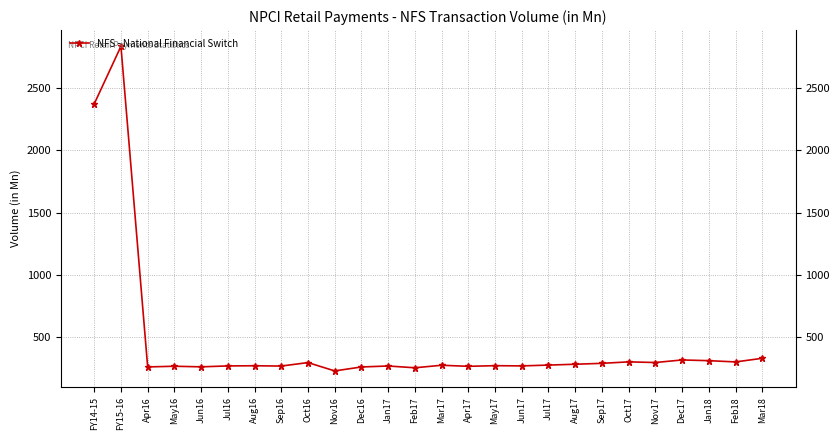

What is the sum of the values at Oct17 and Feb18?

601.4